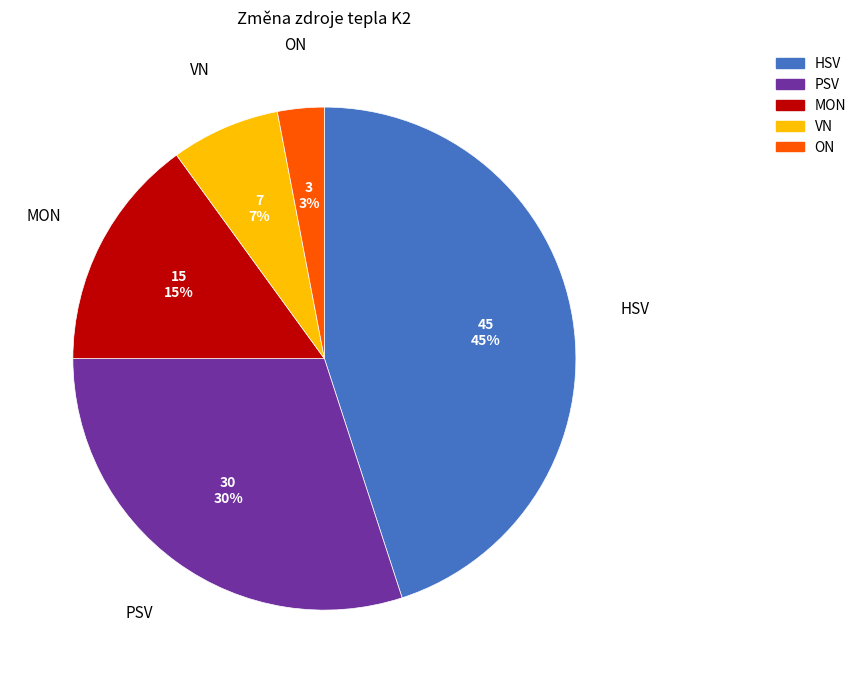

What is the ratio of the value at VN to the value at ON?

2.3